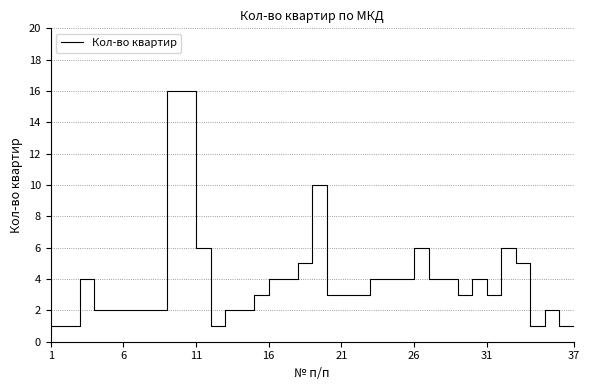

What is the difference between the maximum and minimum values?

15